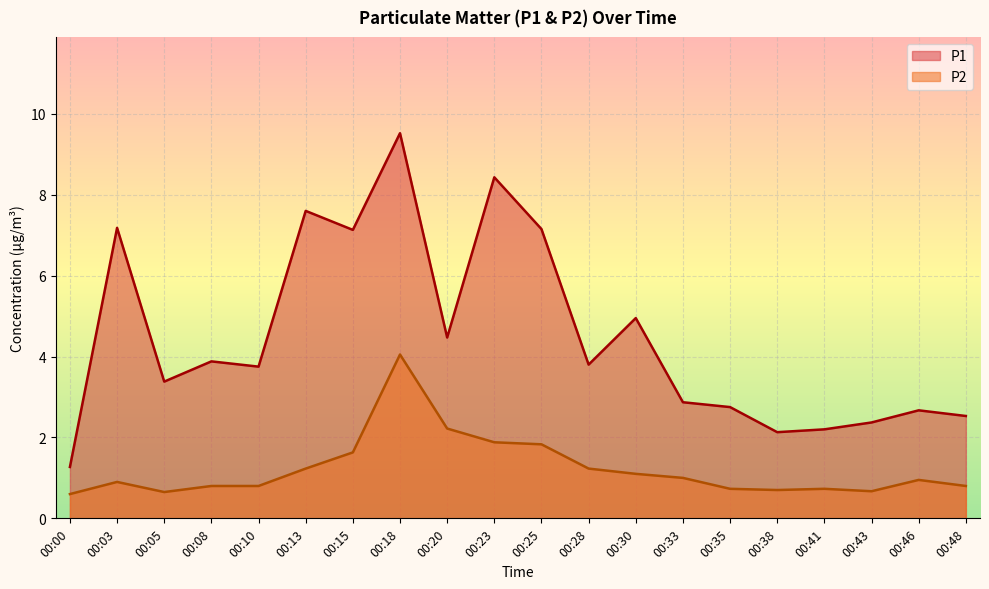

What is the value of the P1 point at the 10th from the left?

8.4